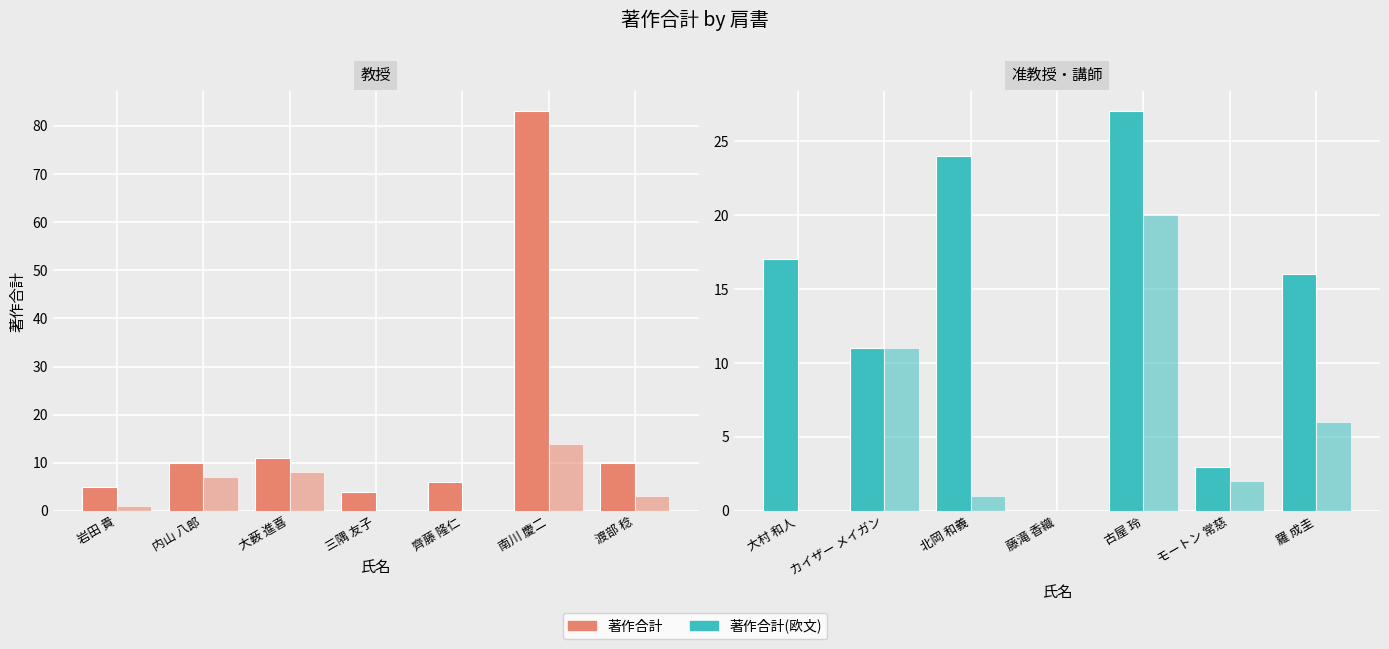

Which series has the widest spread of values?

著作合計